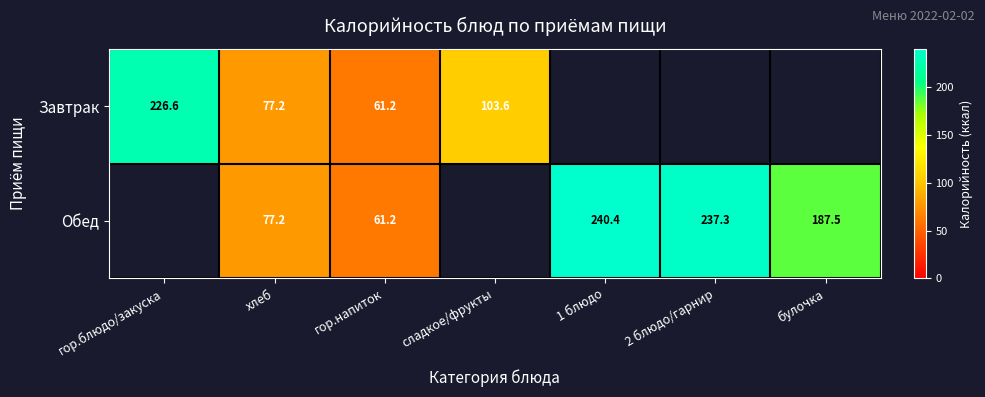

How many values in Завтрак are above zero?

4